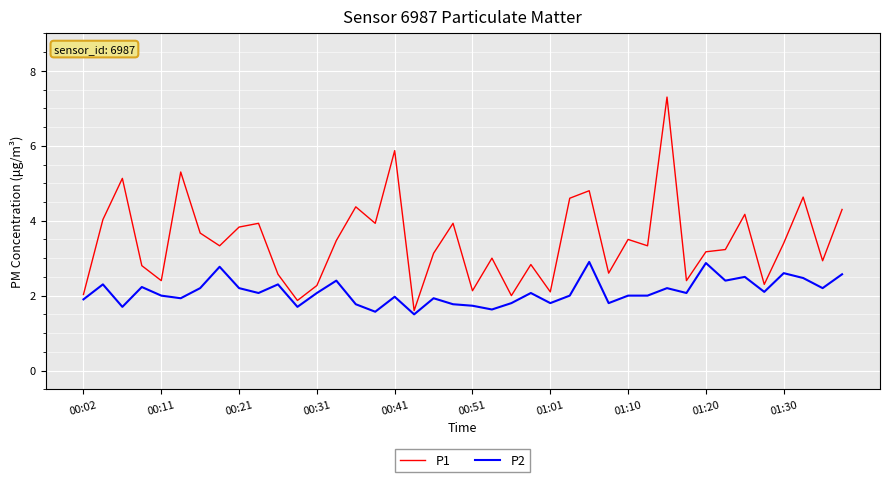

Which series has the largest total across all categories?

P1